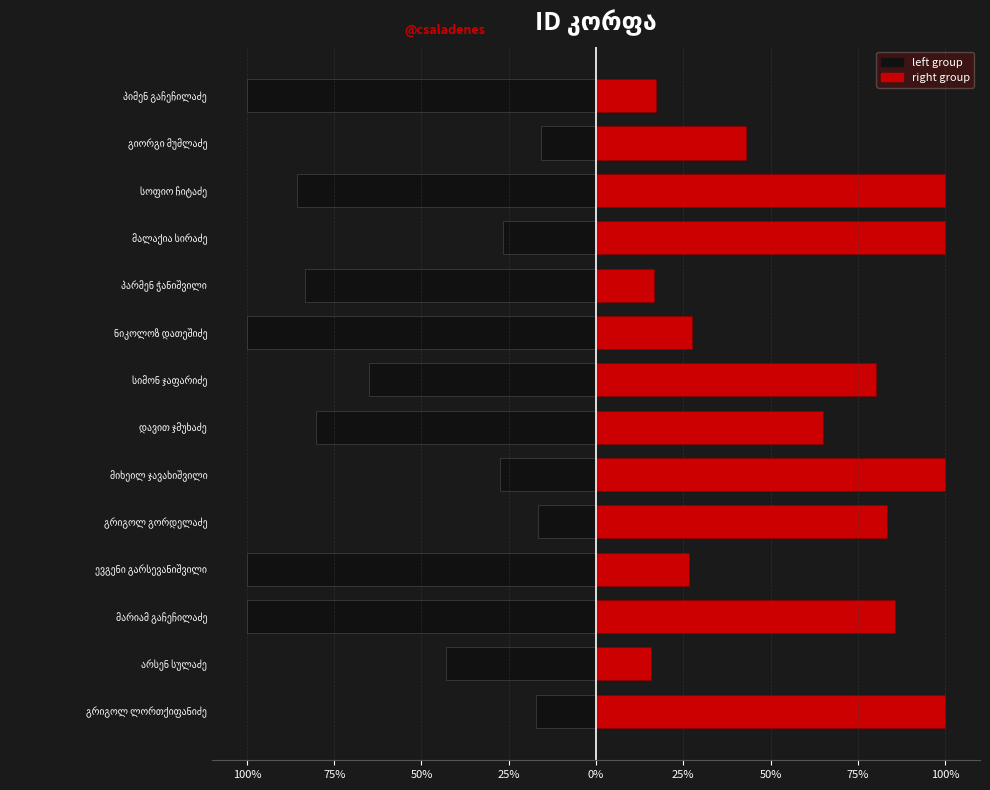

Between გრიგოლ ლორთქიფანიძე and გიორგი მუმლაძე, which is larger?

გიორგი მუმლაძე